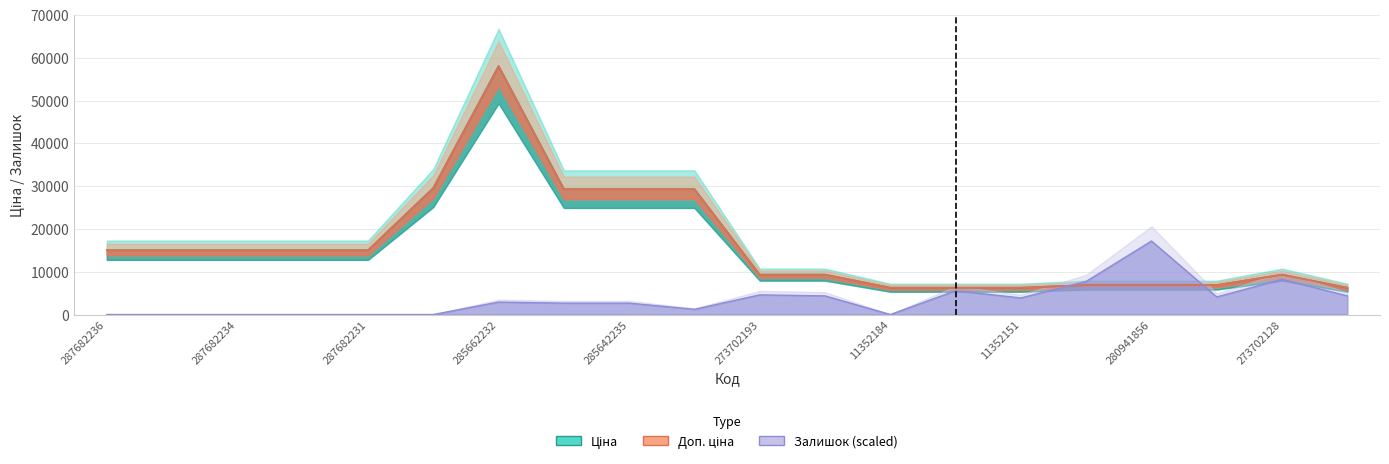

What is the label of the 5th point from the right?

280941901